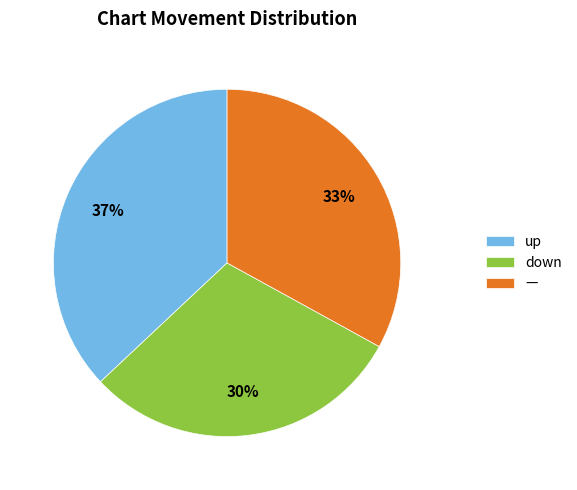

To the nearest percent, what is the average slice percentage?

33%